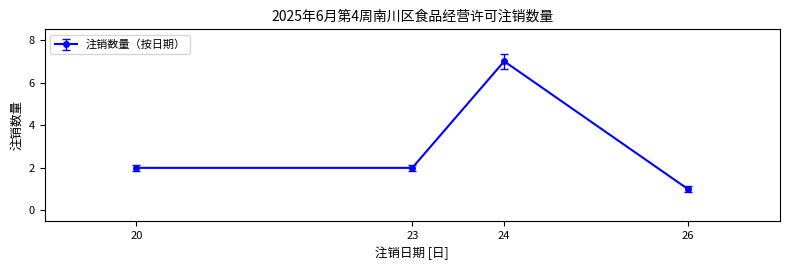

The value at 23 is 2. True or false?

True